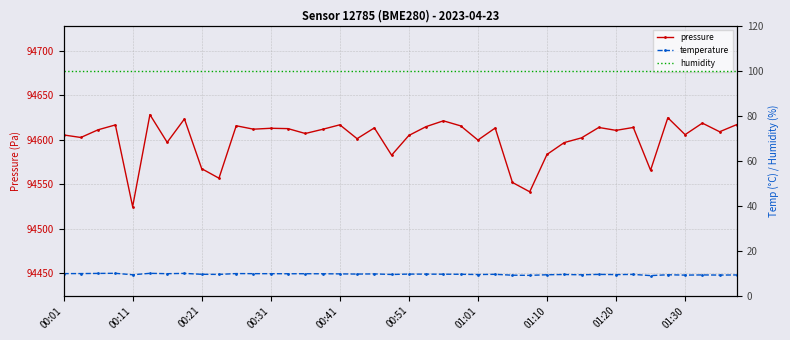

True or false: humidity and pressure cross at least once.

False